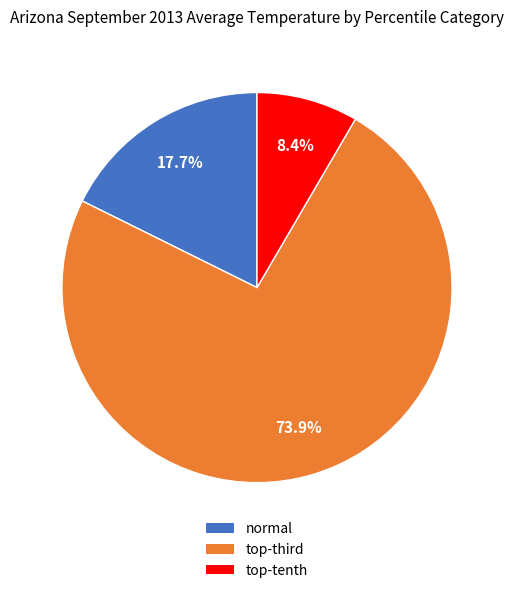

How many slices are in this pie chart?

3